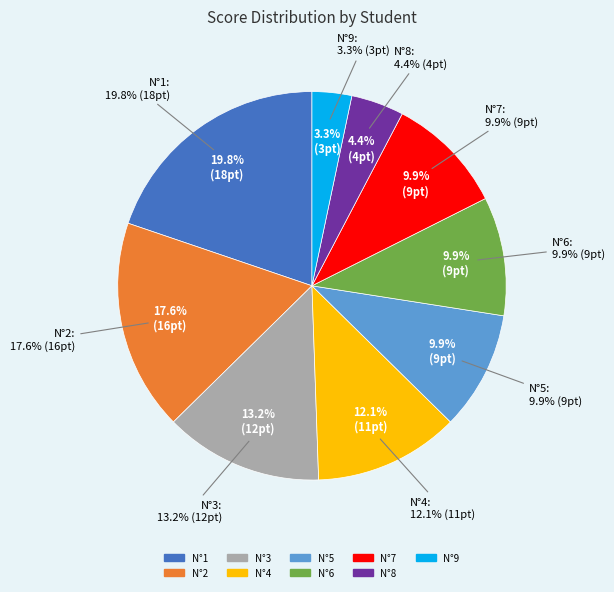

Do N°7 and N°8 together represent more than half of the pie?

No